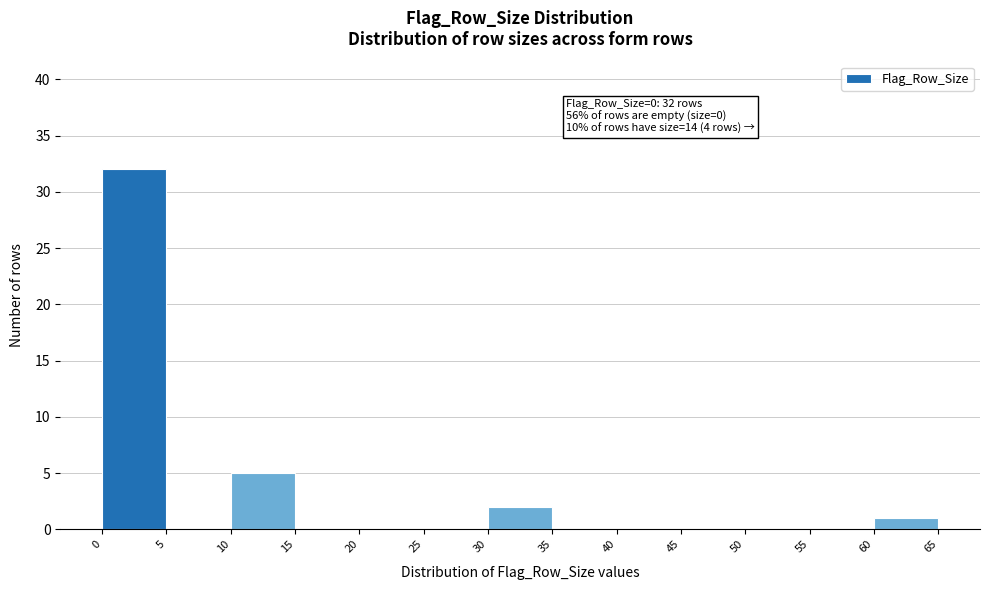

Over which range of the x-axis is the bar tallest?

0 to 5